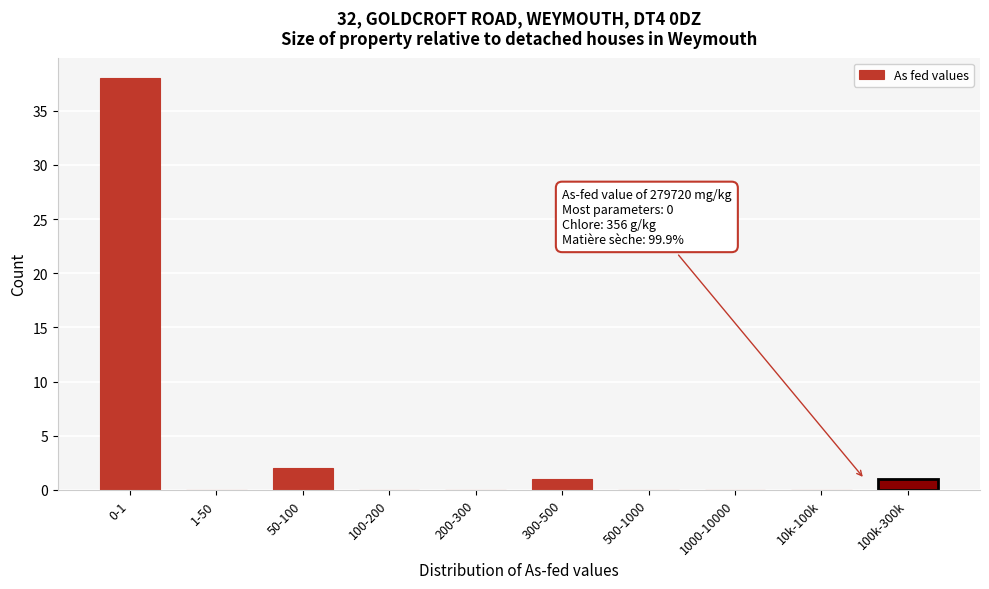

Reading right to left, list all the values displayed in this chart.

100k-300k=1	10k-100k=0	1000-10000=0	500-1000=0	300-500=1	200-300=0	100-200=0	50-100=2	1-50=0	0-1=38